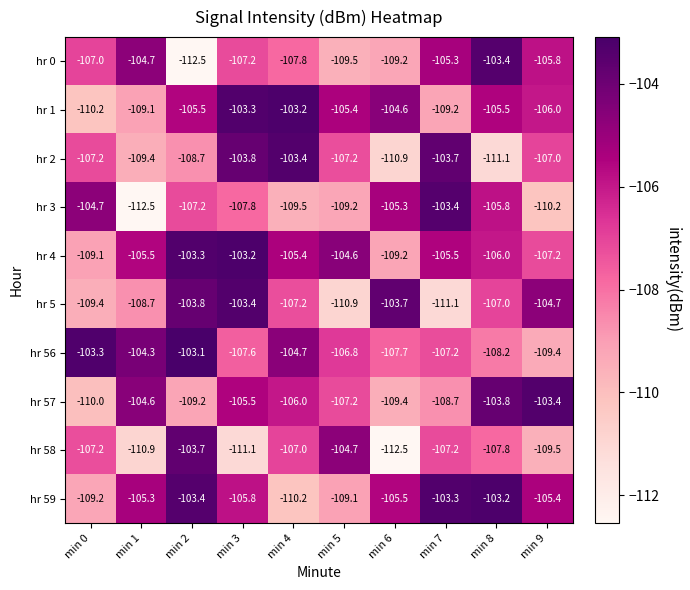

Read the hr 1 value at min 1.

-109.1